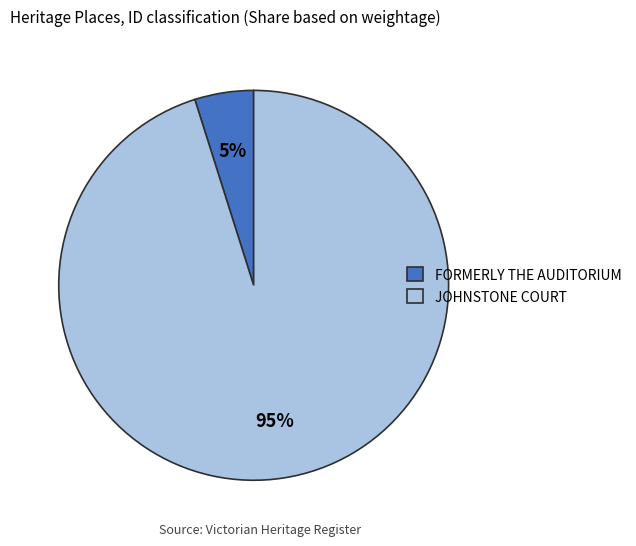

Rank the categories by value from lowest to highest.

FORMERLY THE AUDITORIUM, JOHNSTONE COURT